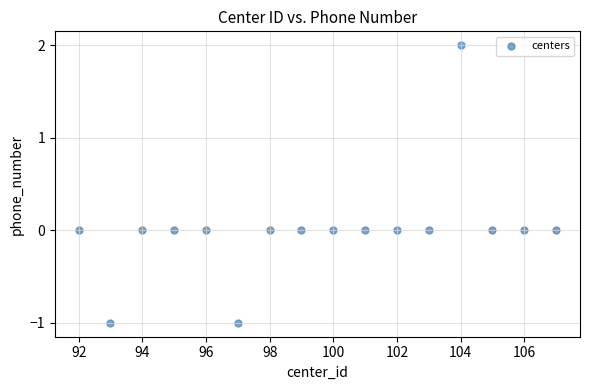

What is the range of X values (max minus min)?

15